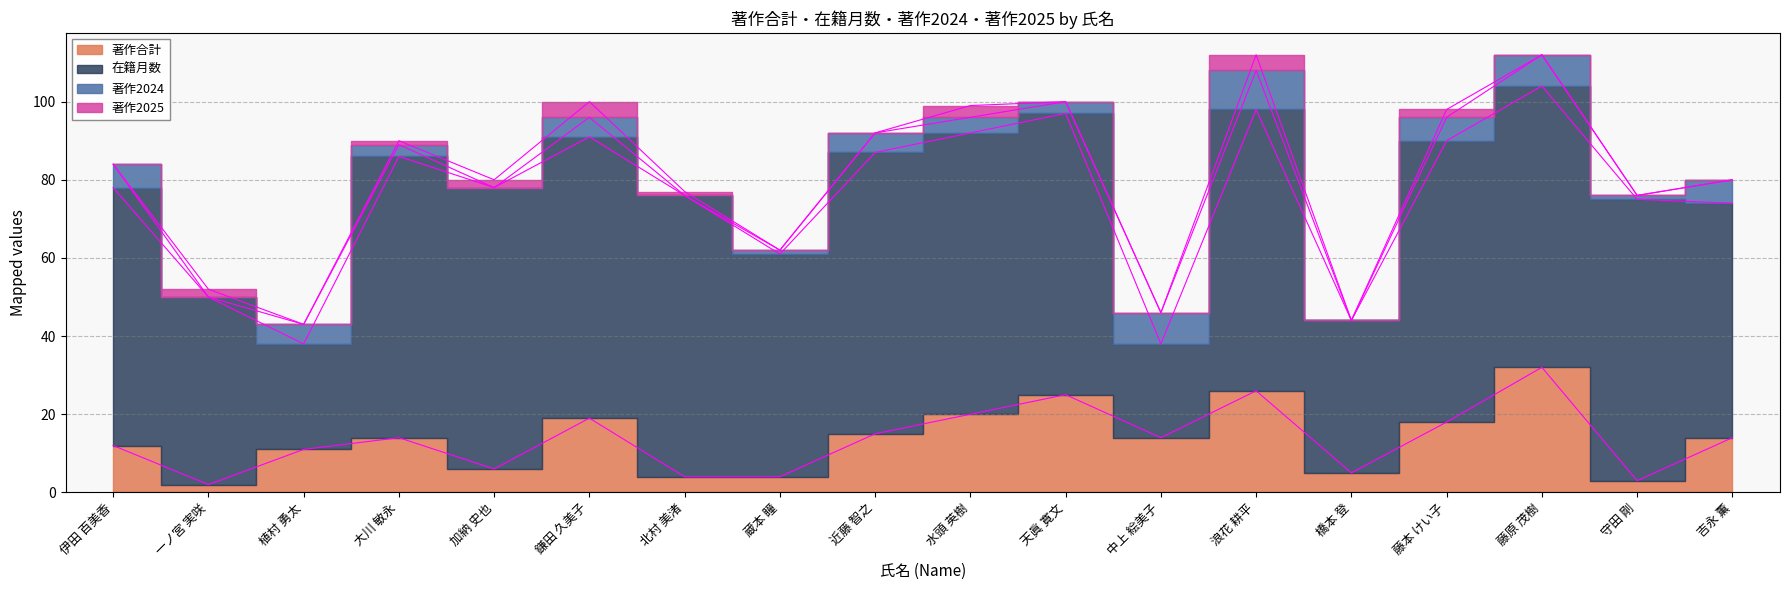

What is the label of the 14th point from the right?

加納 史也